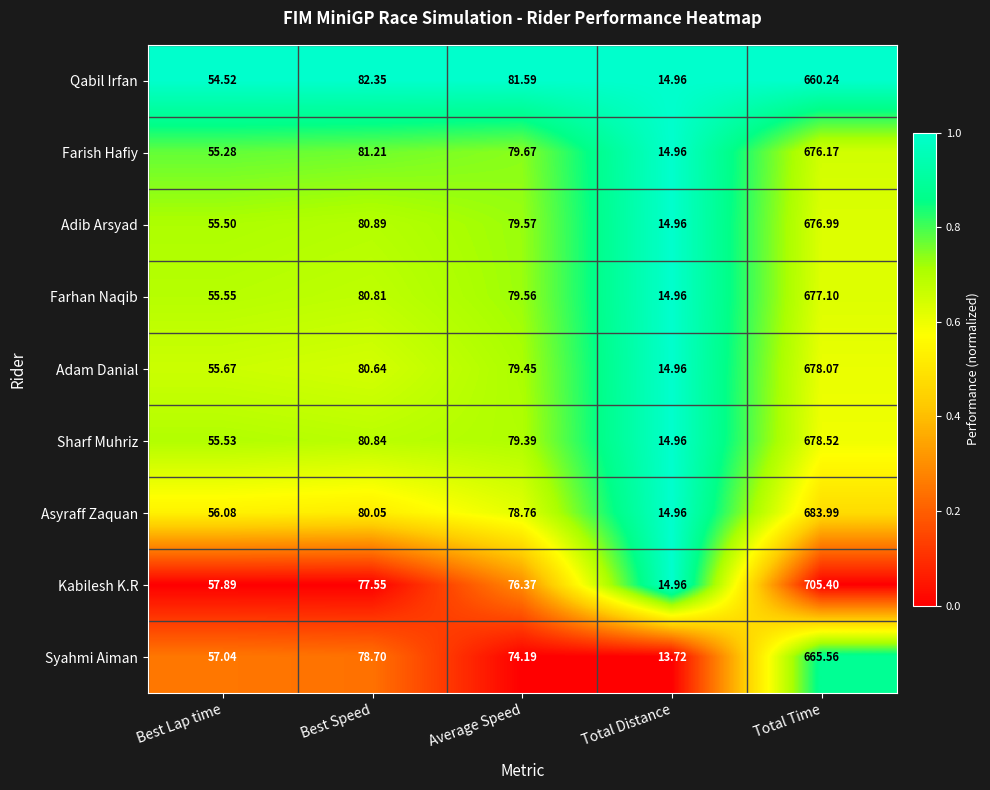

At which category is the sum across all series the highest?

Total Time